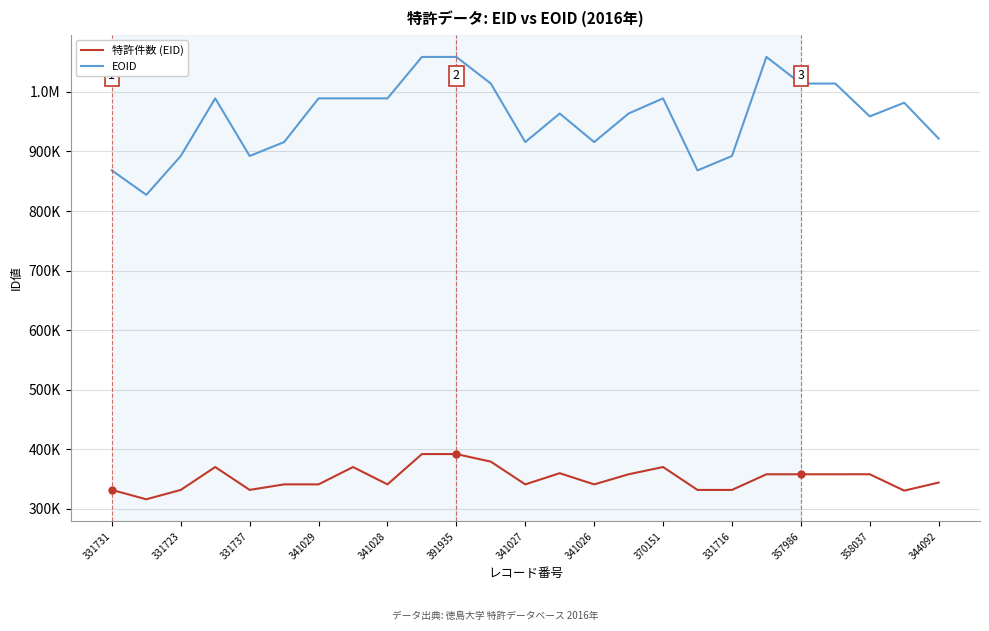

What is the value of the EOID point at the 25th from the left?

921616